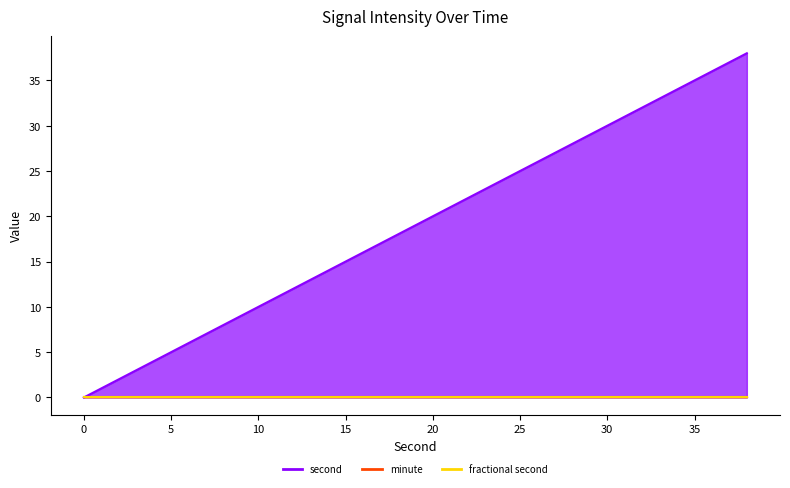

The second series shows 6 at 18. True or false?

False